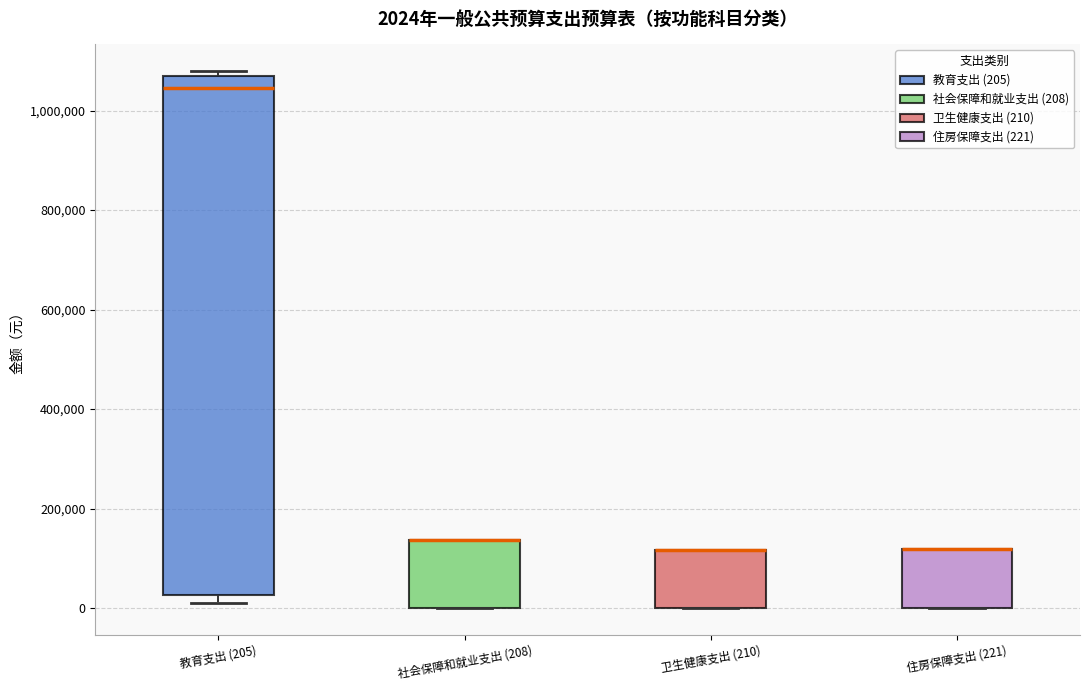

Comparing the boxes themselves (not the whiskers), which one is the tallest?

教育支出 (205)